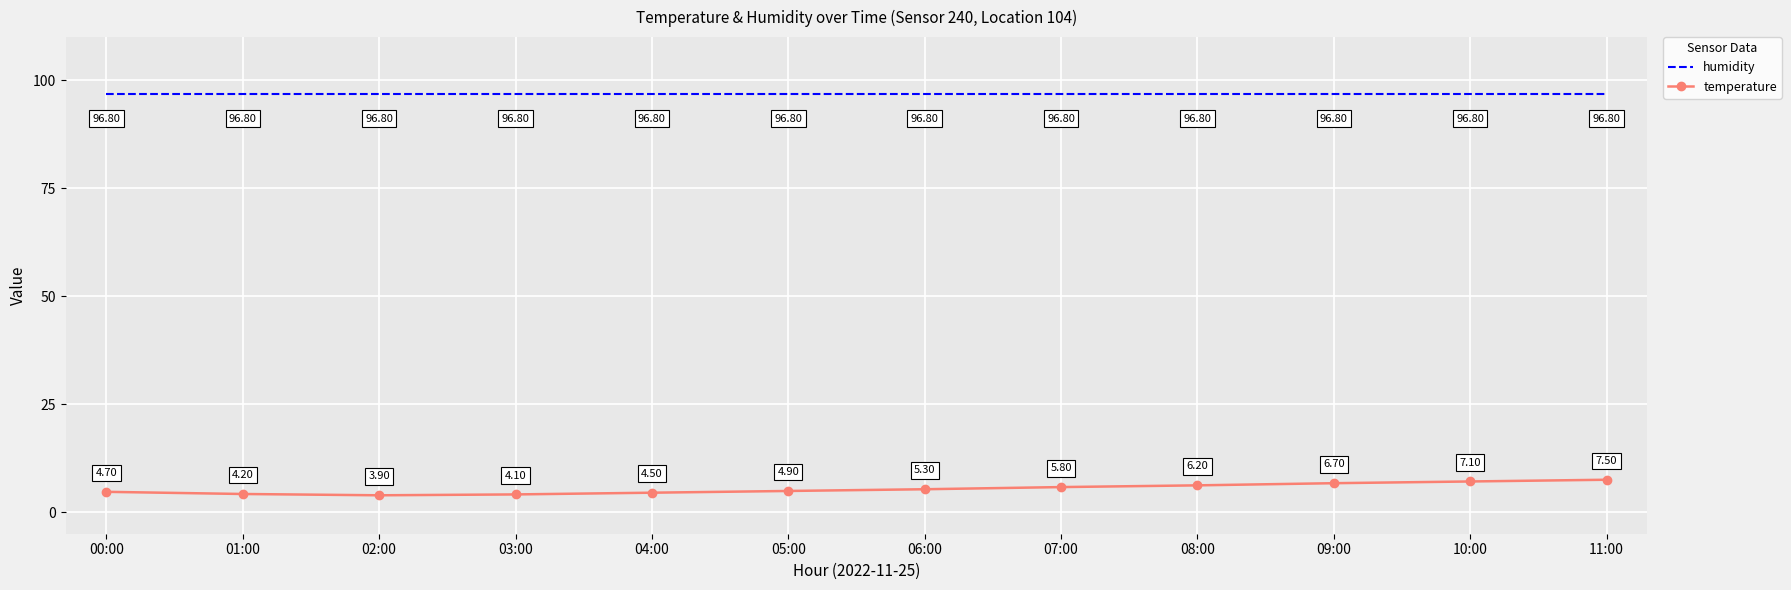

Is the value of temperature at 05:00 greater than the value of humidity at 00:00?

No